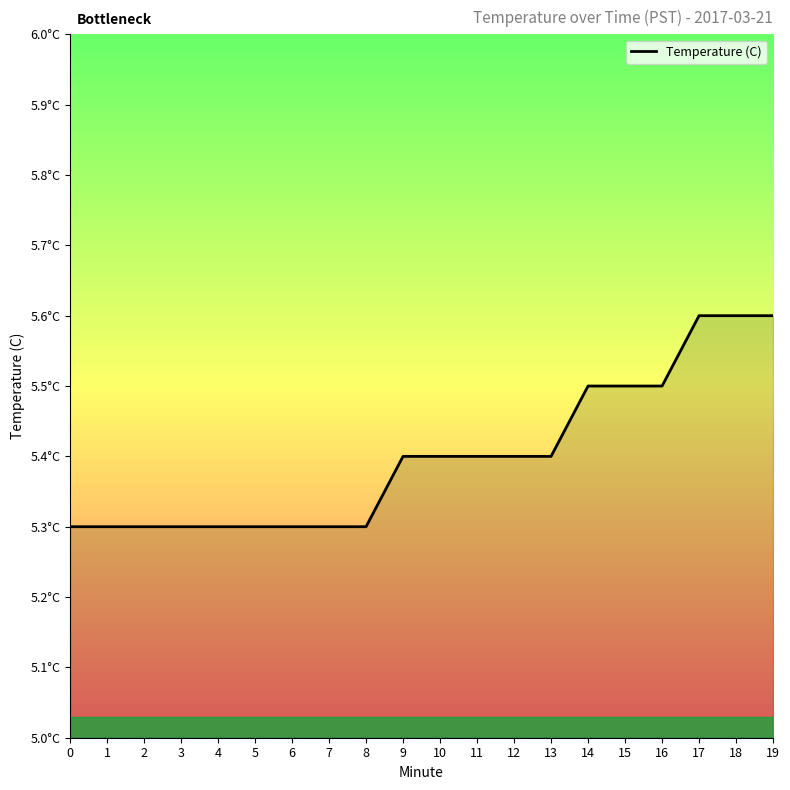

Does the chart have visible grid lines?

No